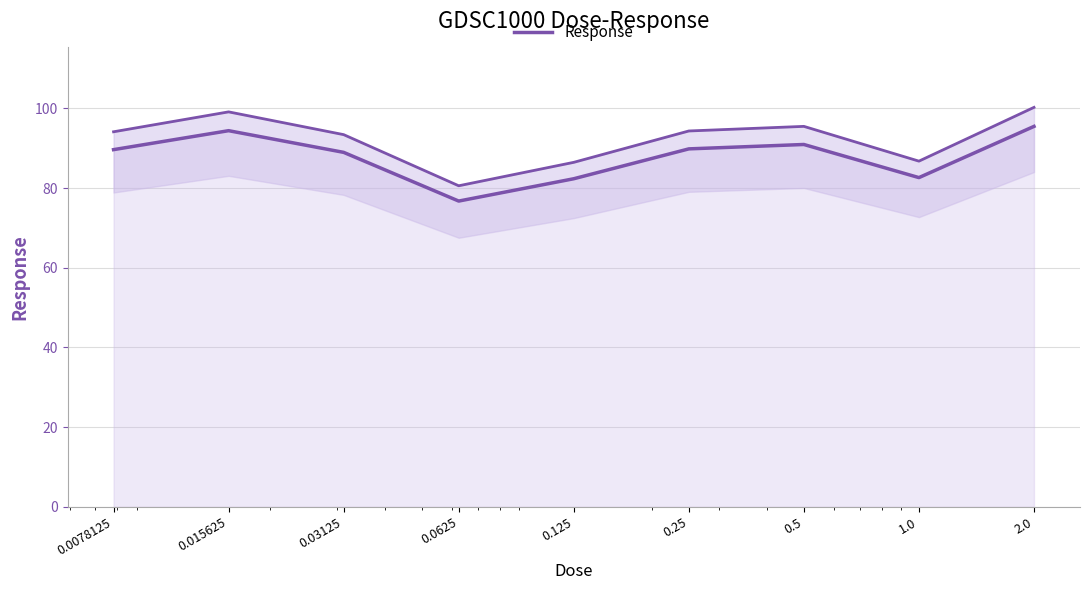

How many categories are shown in the chart?

9